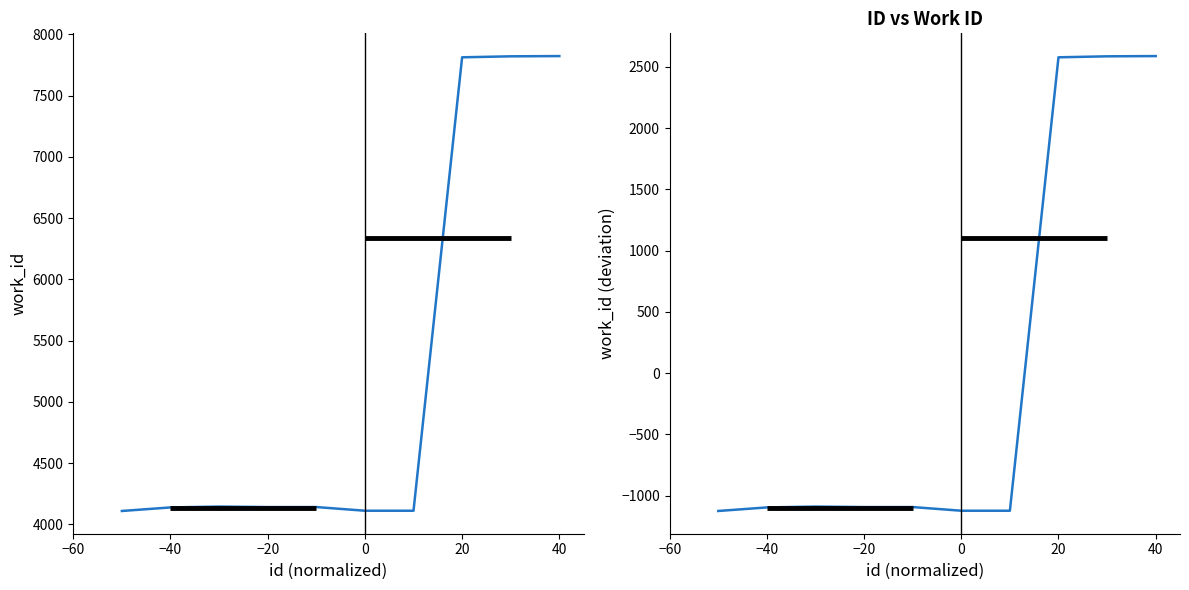

Is it true that work_id delta equals -305.3 at −20?

False